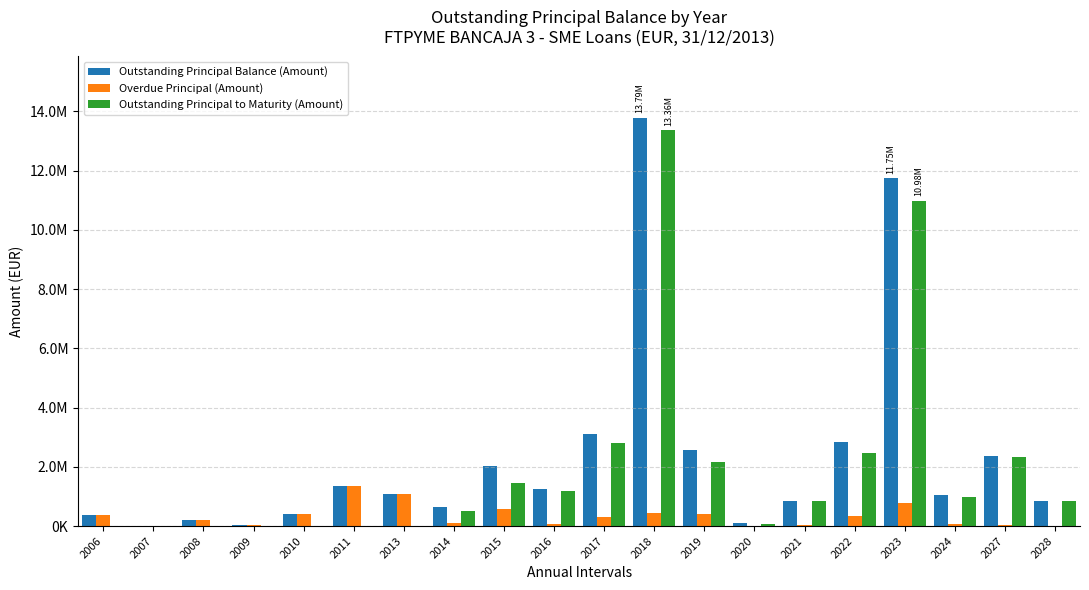

Rank the series at 2021 from lowest to highest value.

Overdue Principal (Amount), Outstanding Principal to Maturity (Amount), Outstanding Principal Balance (Amount)